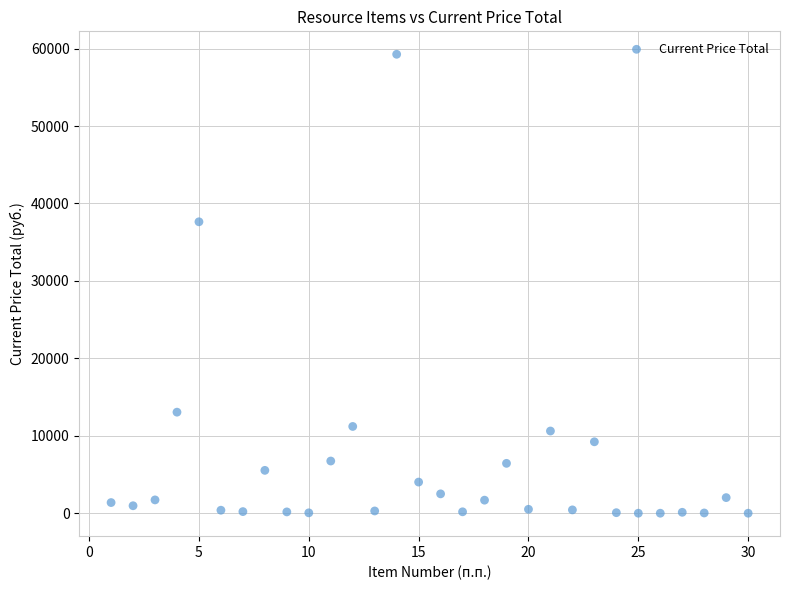

What is the range of Y values (max minus min)?

59261.7